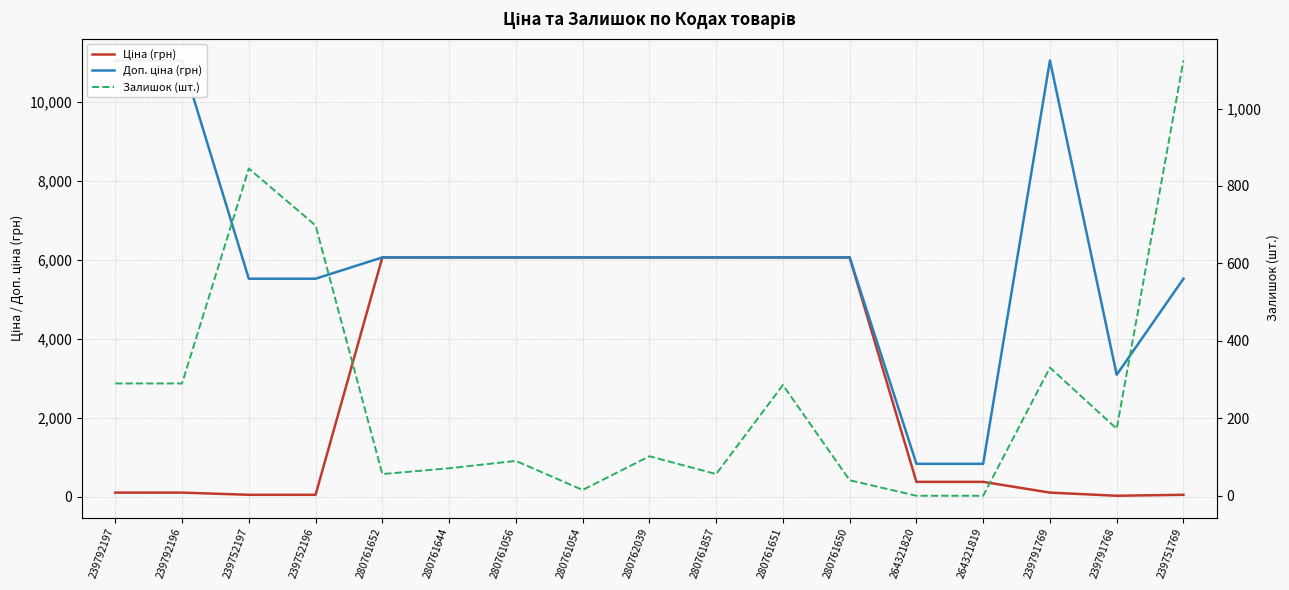

What is the value of the Залишок (шт.) point at the 1st from the left?

290.0